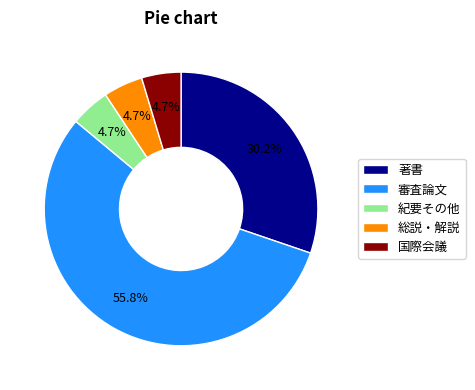

Combined, do 審査論文 and 総説・解説 account for over 50%?

Yes